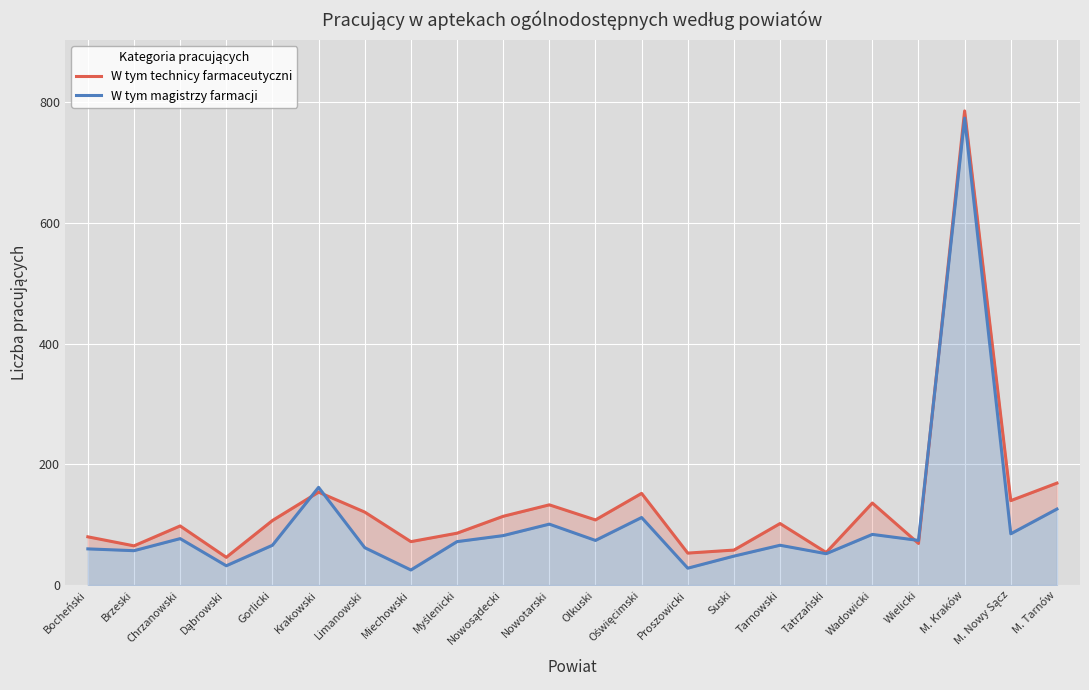

What position from the right is Oświęcimski?

10